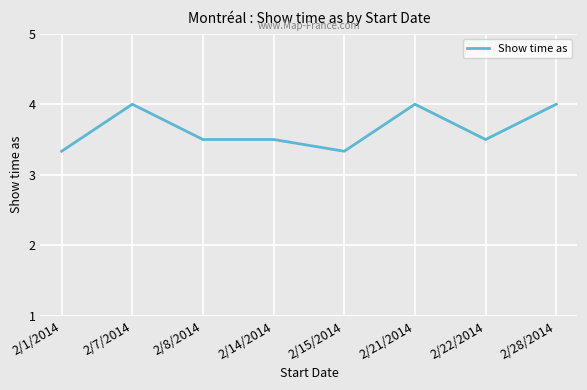

Which has a higher value, 2/28/2014 or 2/1/2014?

2/28/2014